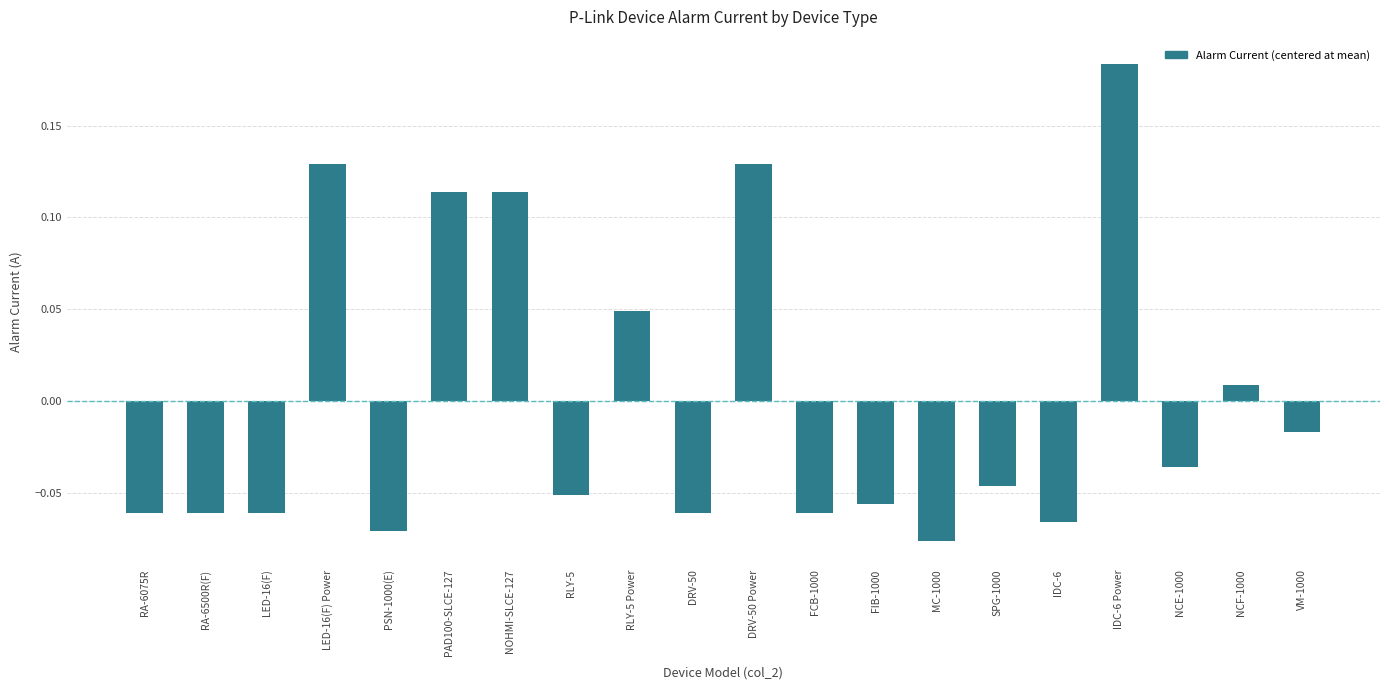

Between VM-1000 and DRV-50 Power, which is larger?

DRV-50 Power